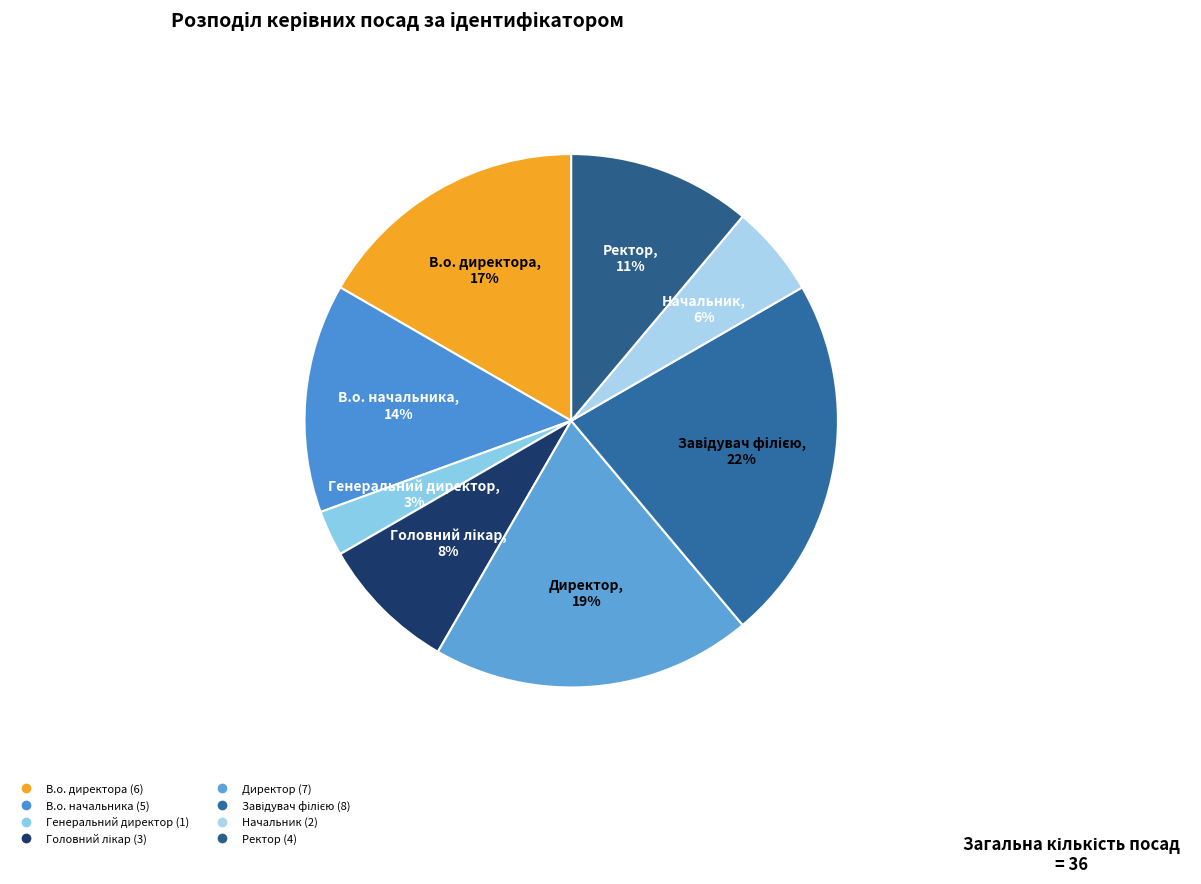

How many slices are in this pie chart?

8